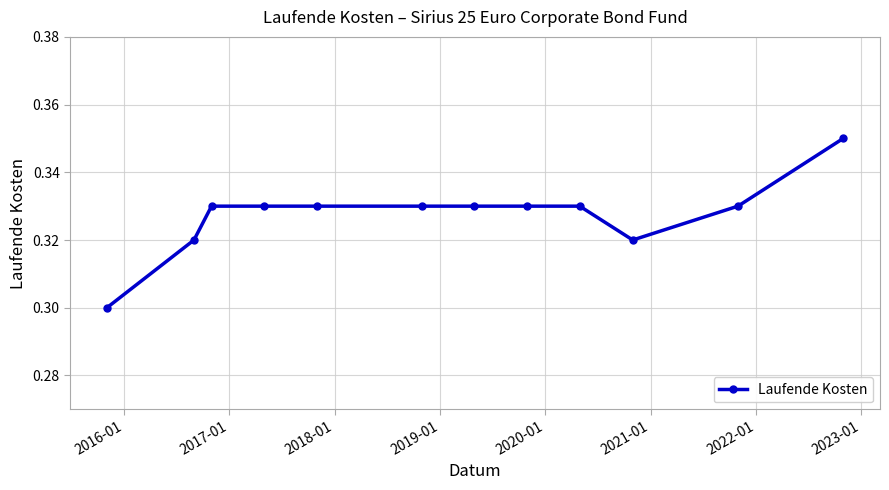

What is the sum of all values?

3.9